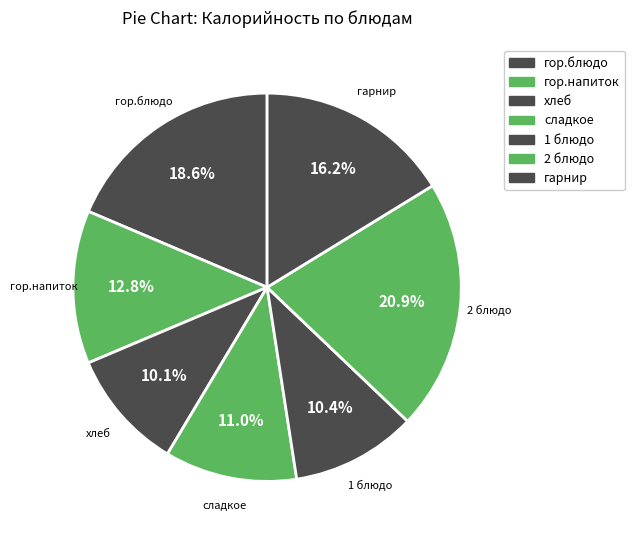

To the nearest percent, what is the average slice percentage?

14%